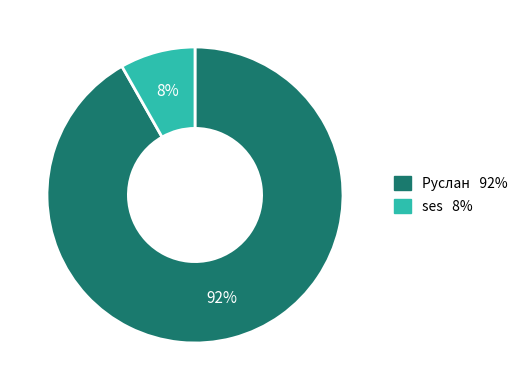

Is there any slice that represents more than half of the pie?

Yes